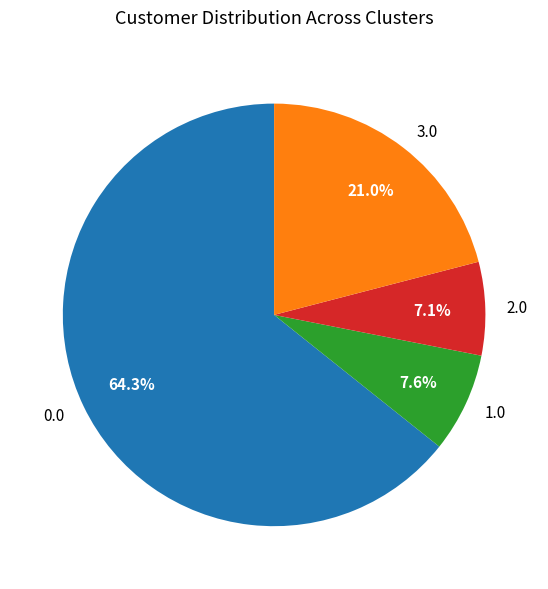

Does any single category account for the majority?

Yes